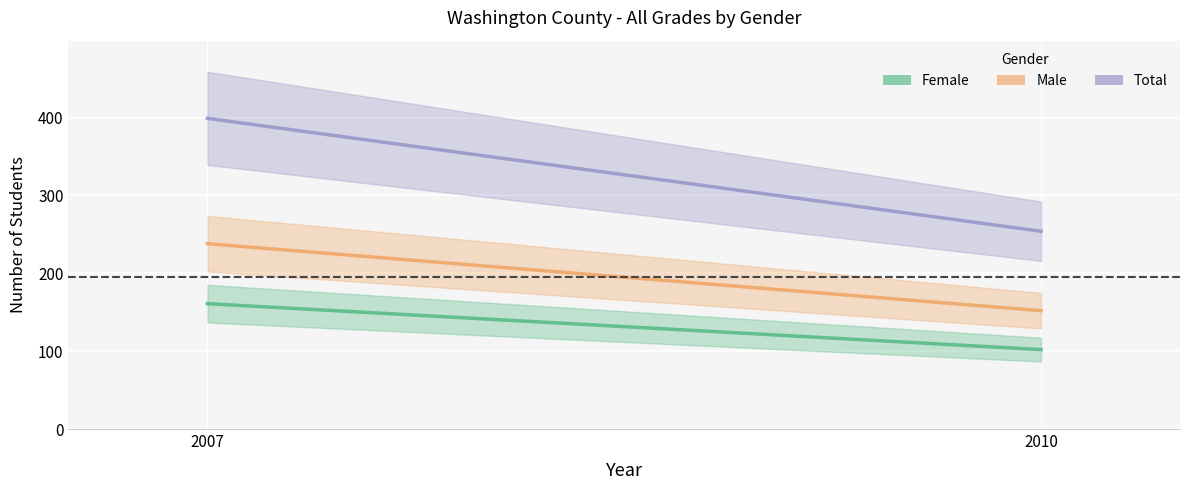

Does the chart display data point markers on the line(s)?

No